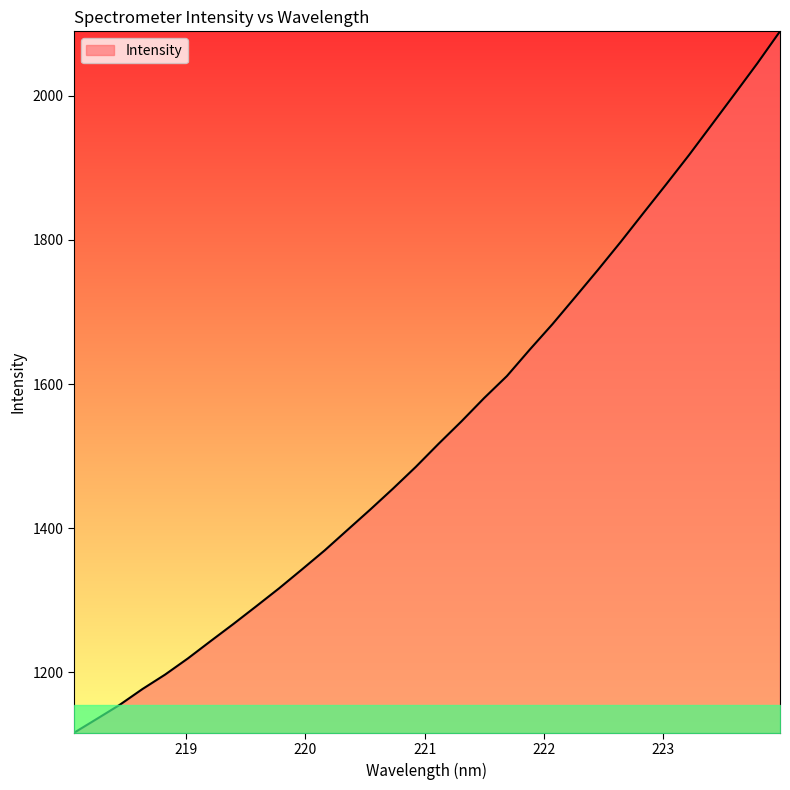

What is the maximum value shown in the chart?

2089.4